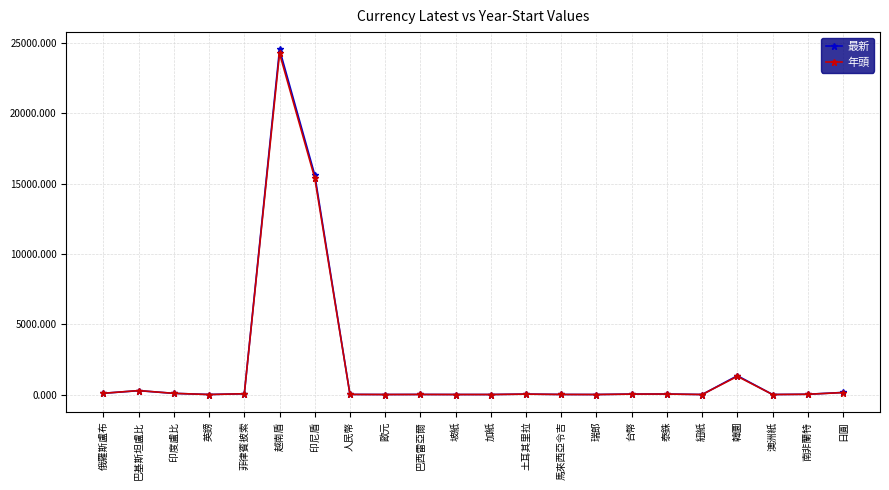

At which label is 最新 closest to 12272?

印尼盾